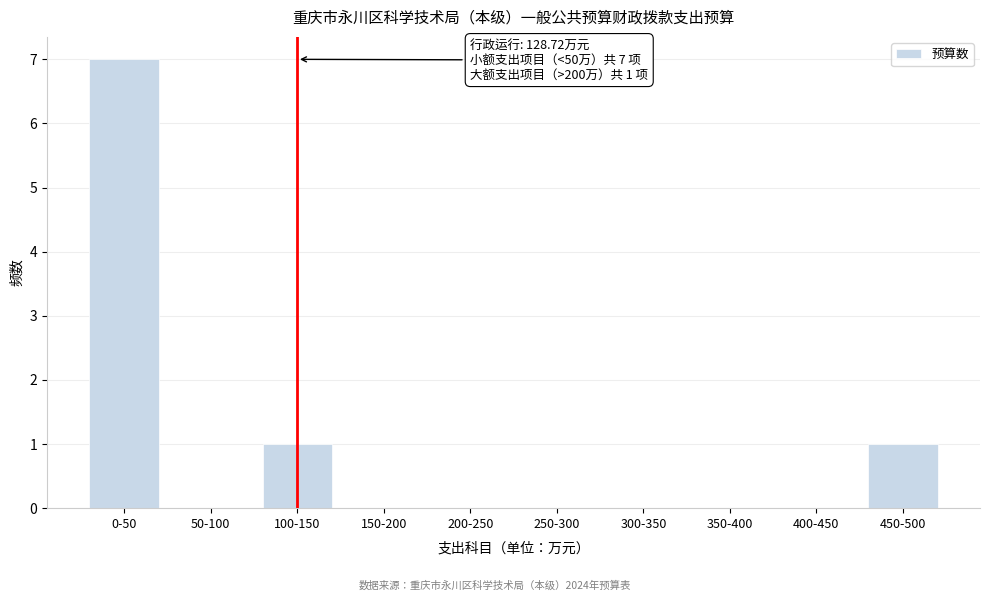

Reading right to left, extract all data points from this chart.

450-500=1	400-450=0	350-400=0	300-350=0	250-300=0	200-250=0	150-200=0	100-150=1	50-100=0	0-50=7